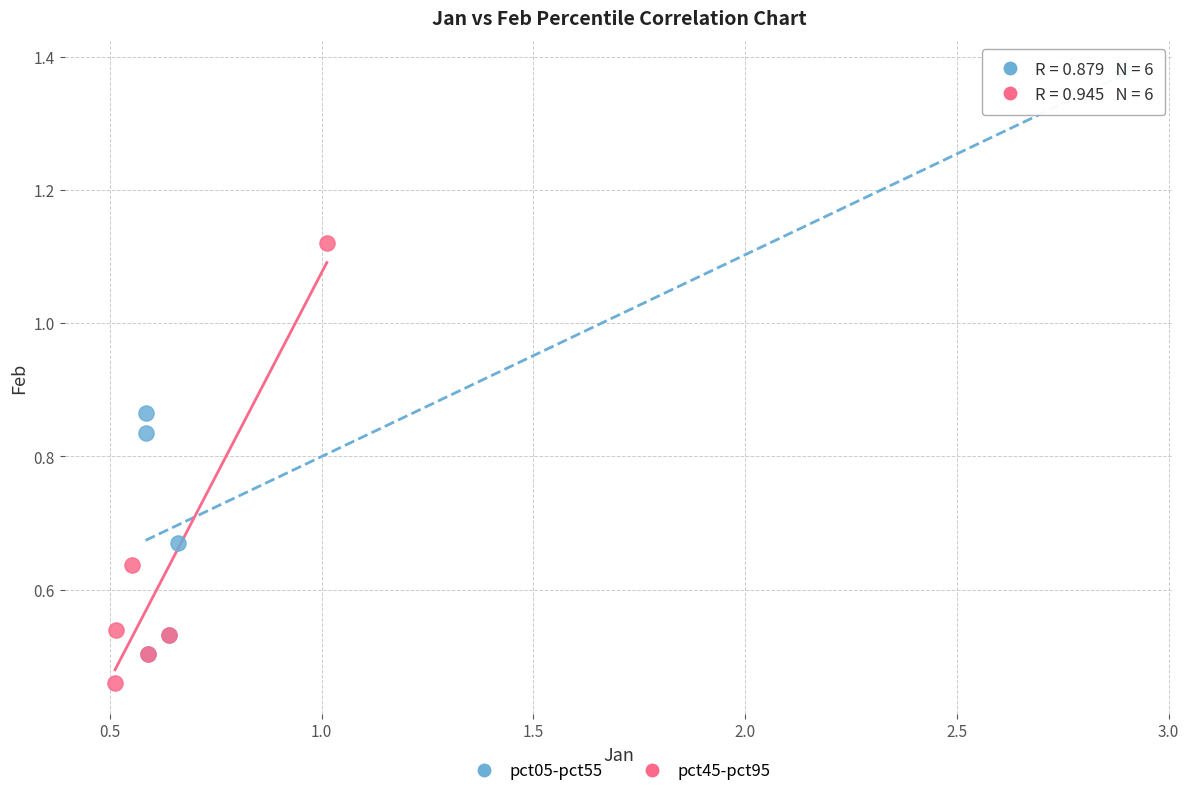

Which series contains the highest Y value?

pct05-pct55